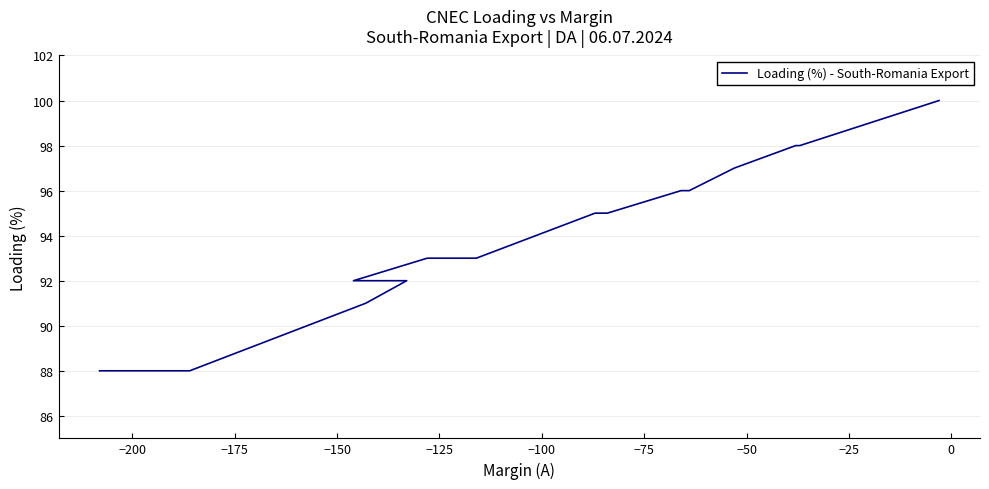

What is the value of the 18th point from the left?

88